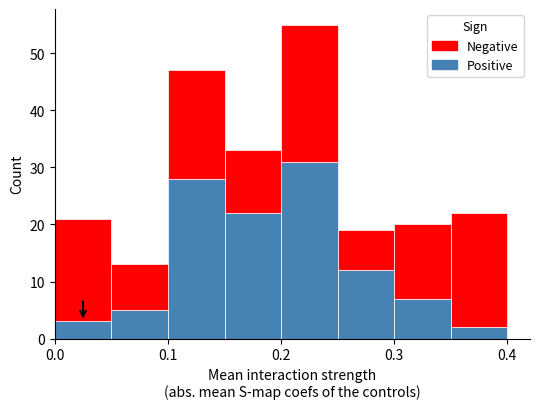

What is the total height of the stacked bar covering 0.10 to 0.15 on the x-axis? The values are not printed on the chart, so give them approximately, as read against the axis.

47